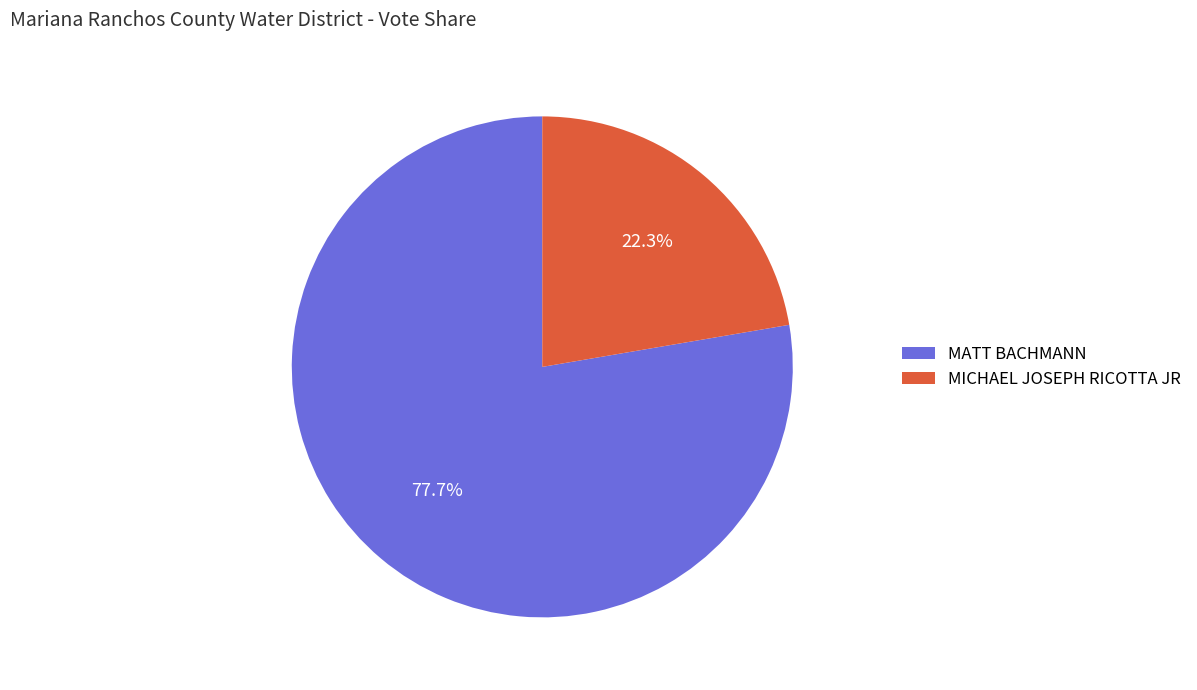

To the nearest percent, what is the difference between the MATT BACHMANN and MICHAEL JOSEPH RICOTTA JR slice percentages?

55%